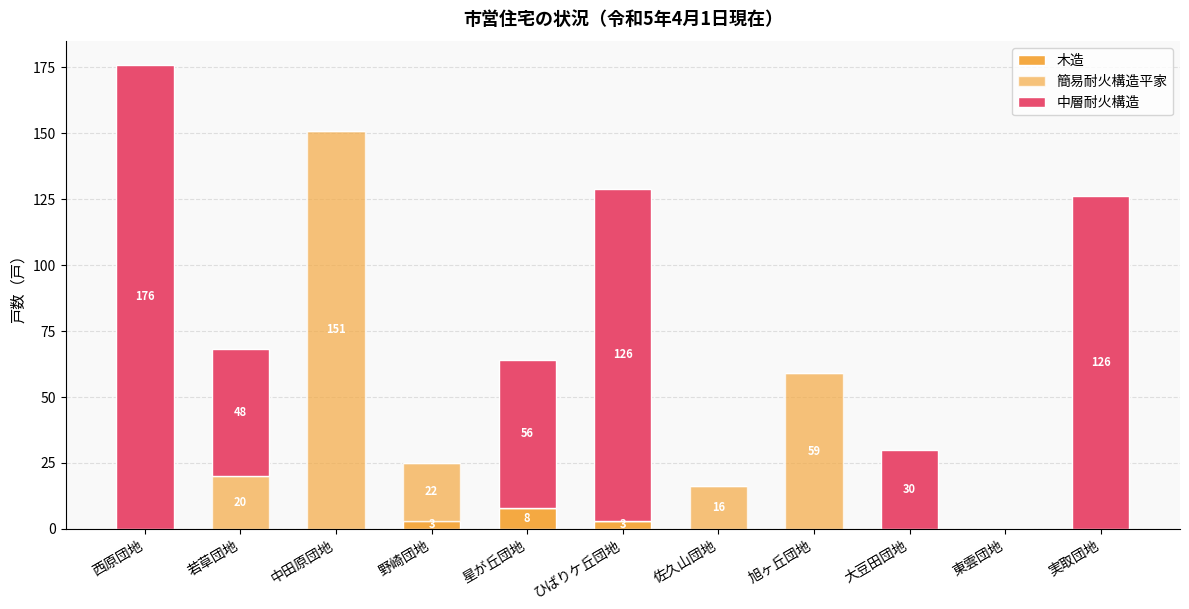

The value of 簡易耐火構造平家 at 野崎団地 is 29. True or false?

False